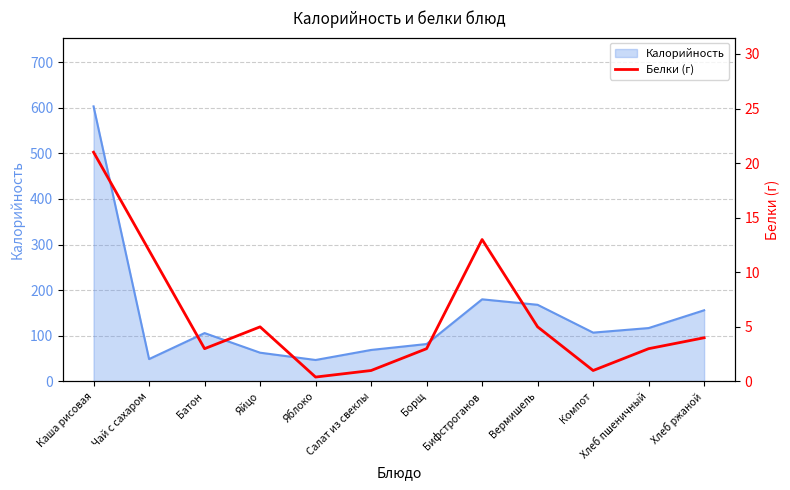

At which label does the data first exceed 4?

Каша рисовая